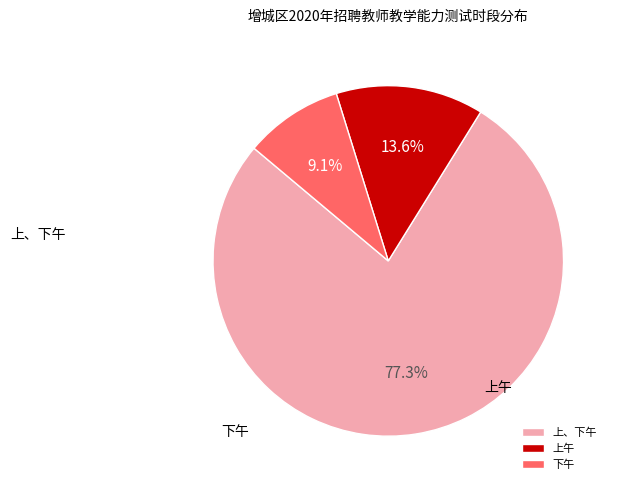

Count the number of slices in the pie.

3